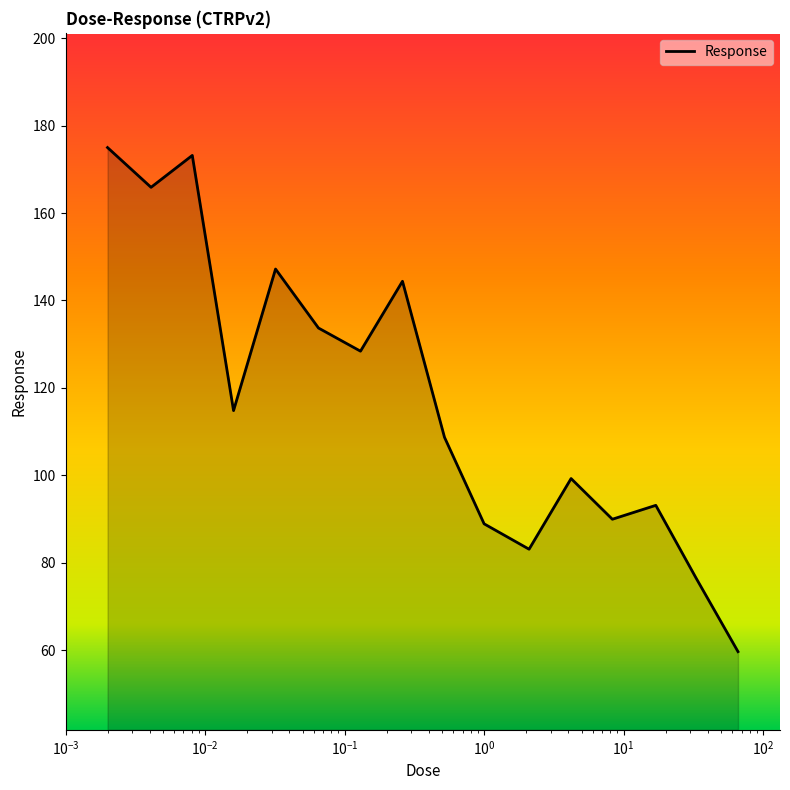

What is the greatest value displayed?

175.0